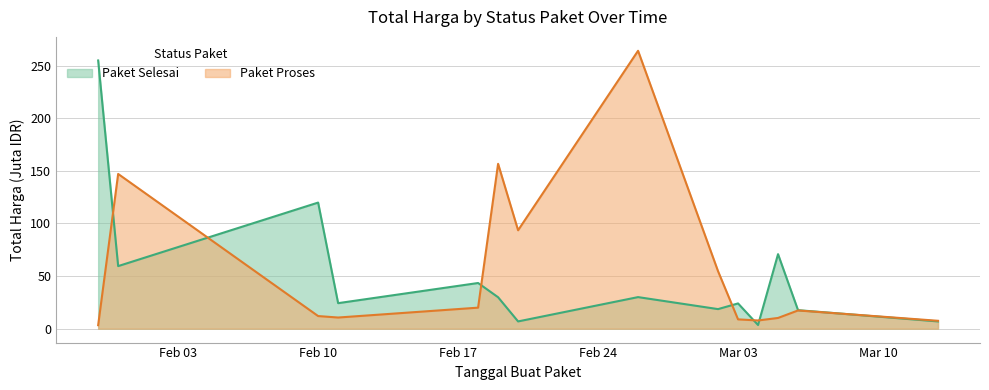

What is the difference between the maximum and second lowest values in the Paket Proses series?

256.5